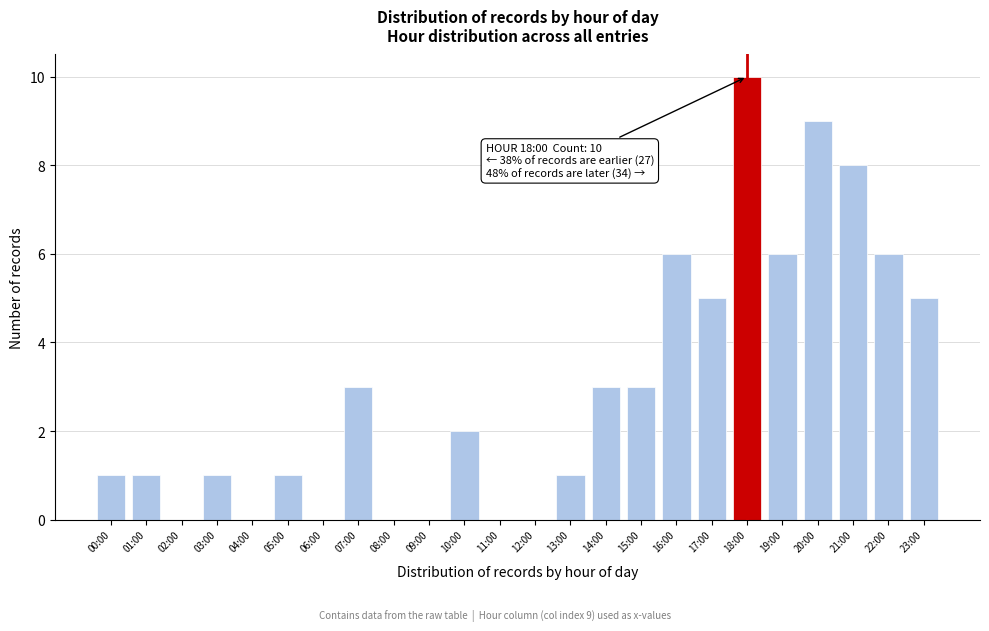

Reading left to right, what are all the values shown in this chart?

00:00=1	01:00=1	02:00=0	03:00=1	04:00=0	05:00=1	06:00=0	07:00=3	08:00=0	09:00=0	10:00=2	11:00=0	12:00=0	13:00=1	14:00=3	15:00=3	16:00=6	17:00=5	18:00=10	19:00=6	20:00=9	21:00=8	22:00=6	23:00=5